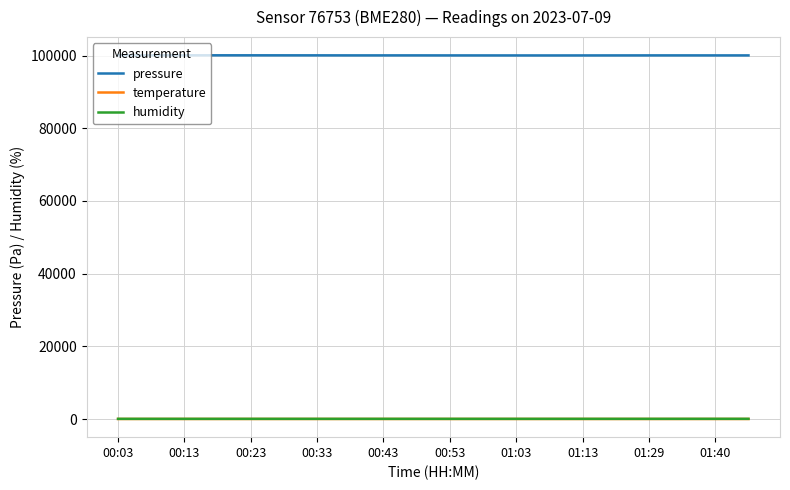

True or false: humidity and pressure cross at least once.

False